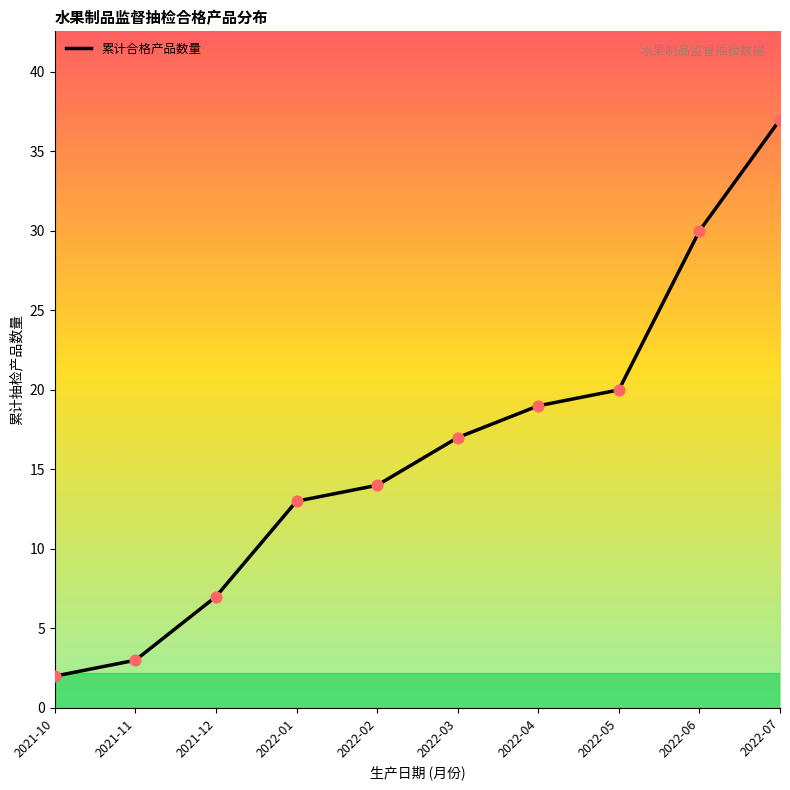

What is the ratio of the value at 2022-04 to the value at 2022-03?

1.1